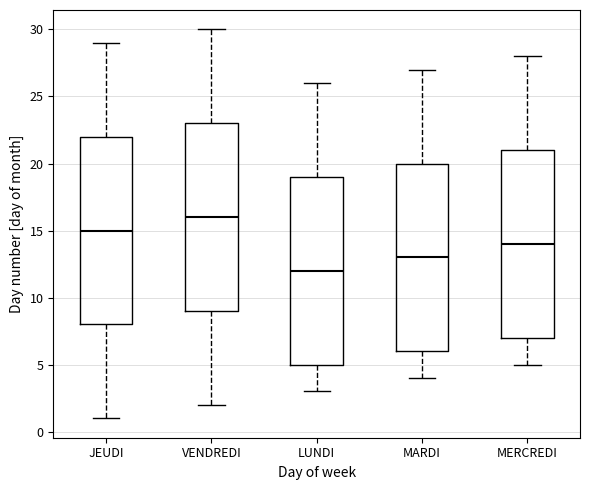

Which box has the highest median line?

VENDREDI